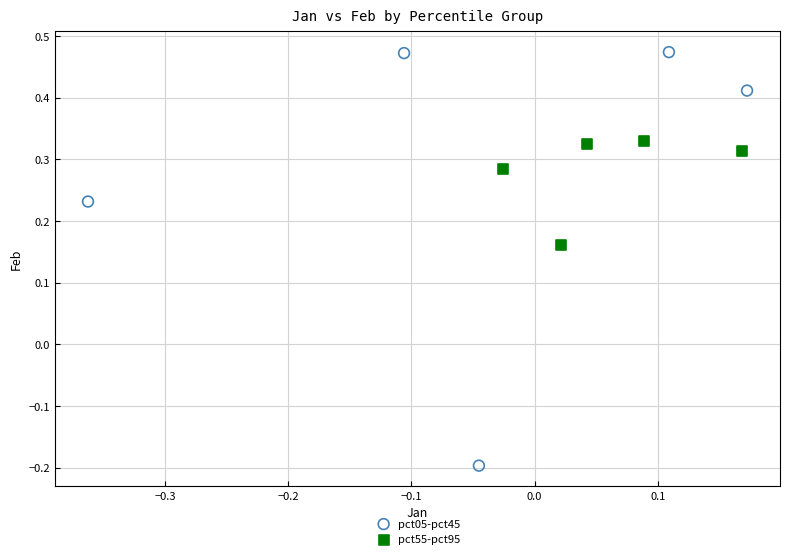

Which series contains the lowest Y value?

pct05-pct45